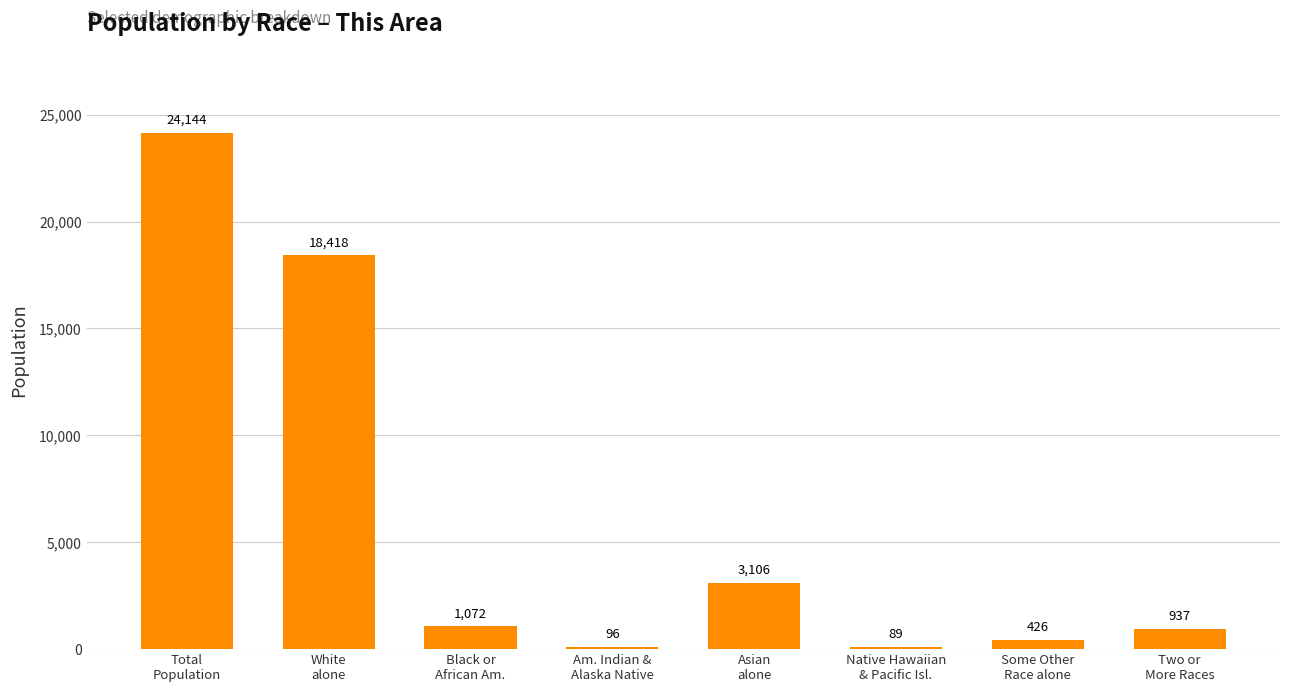

What is the smallest value displayed?

89